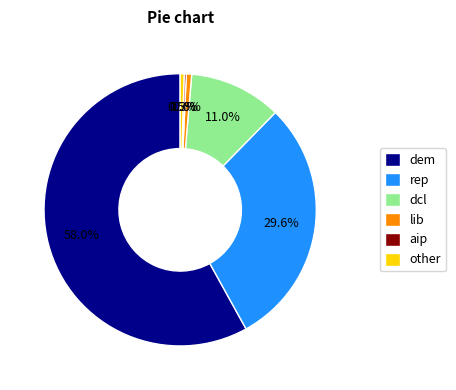

Which slice is the largest?

dem